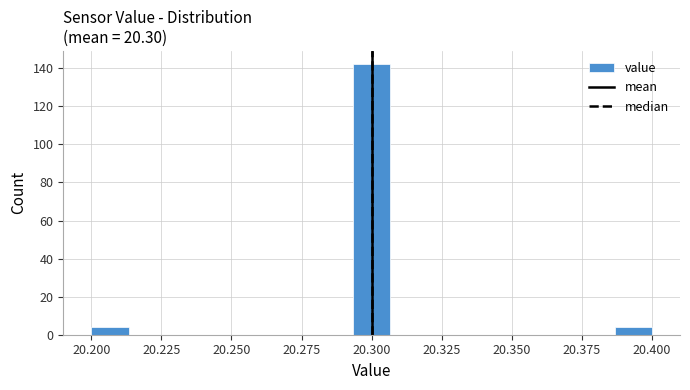

Around what value on the x-axis is the tallest bar? Give the approximate position of its centre, as read against the axis.

20.300